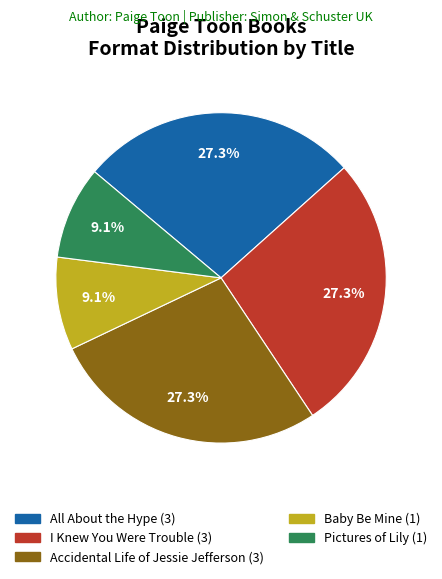

How much of the chart is everything except Baby Be Mine?

90.9%